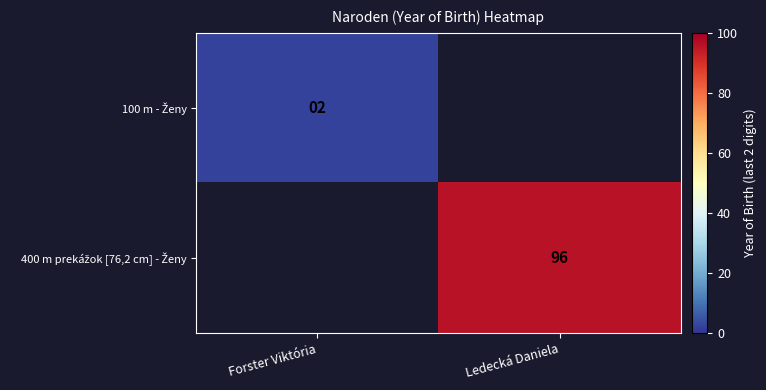

At which label does 100 m - Ženy reach its peak?

Forster Viktória